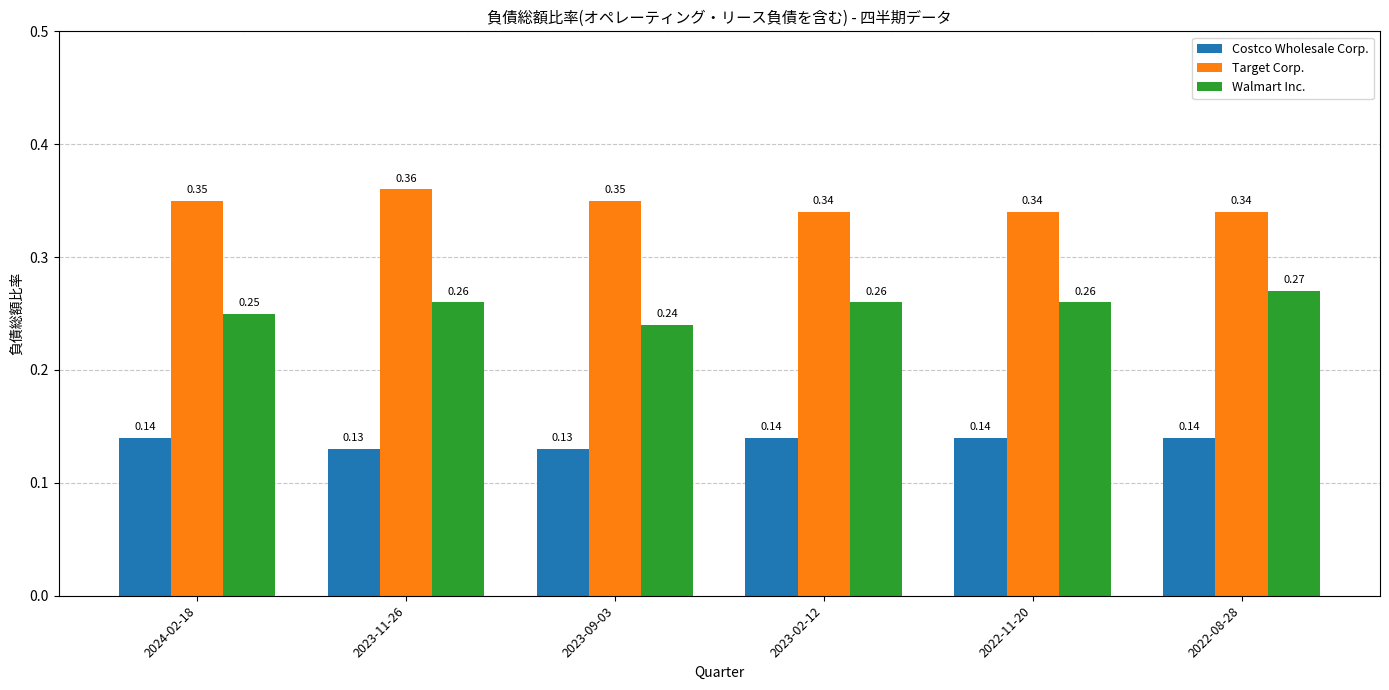

What are all the series names shown in the legend?

Costco Wholesale Corp., Target Corp., Walmart Inc.